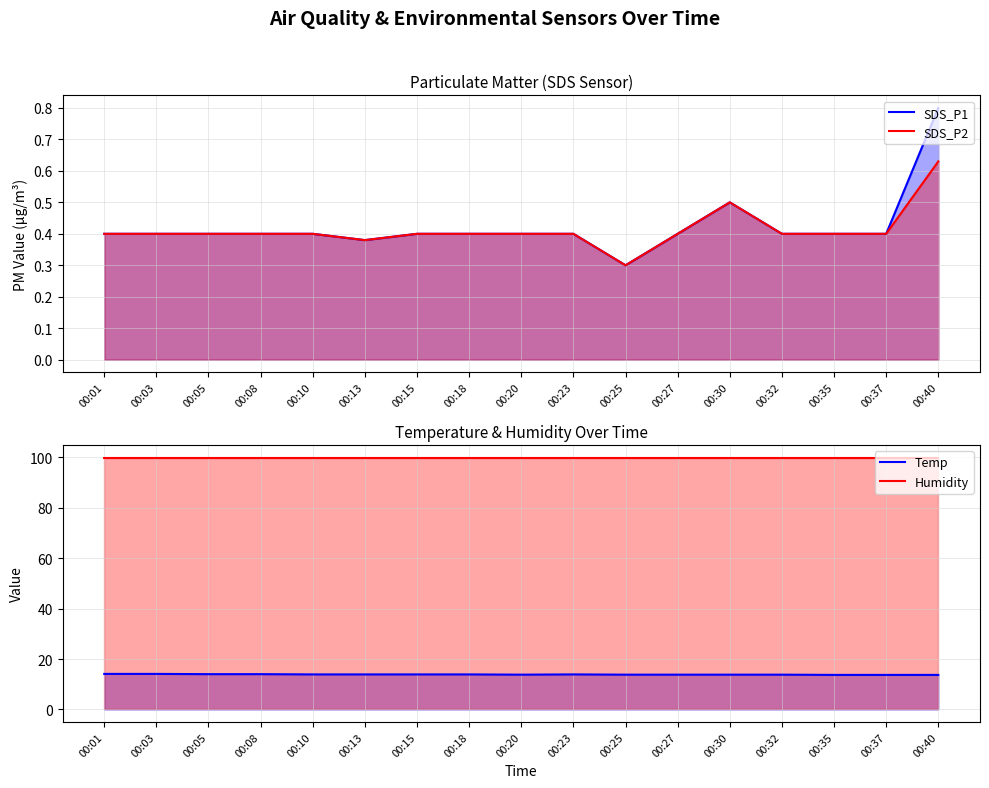

Does the chart have visible grid lines?

Yes